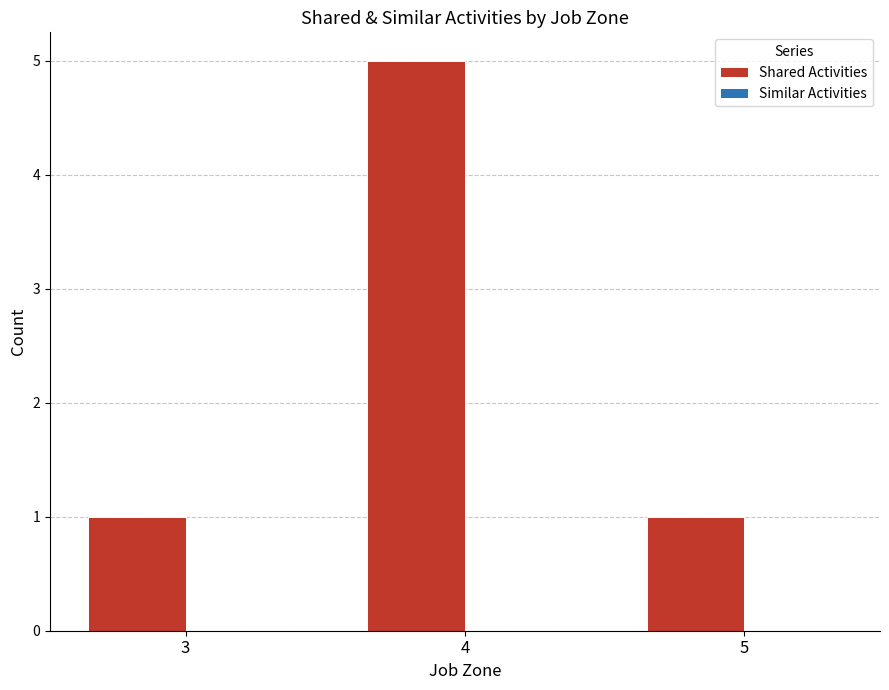

What is the difference between the maximum and minimum values?

4